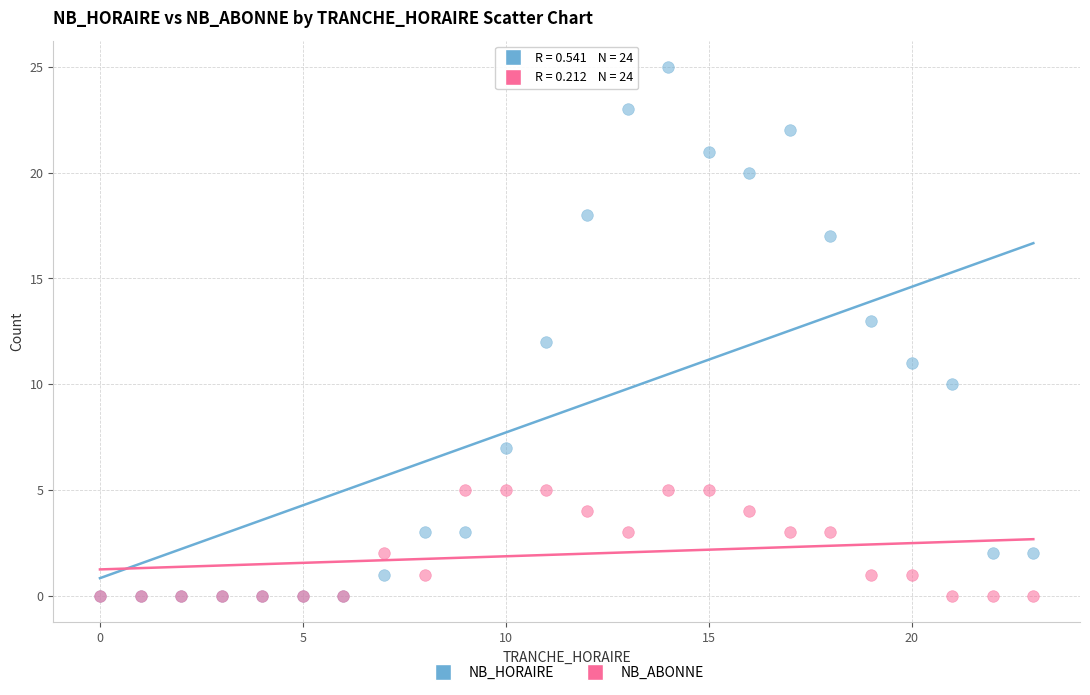

What are all the series names shown in the legend?

NB_HORAIRE, NB_ABONNE